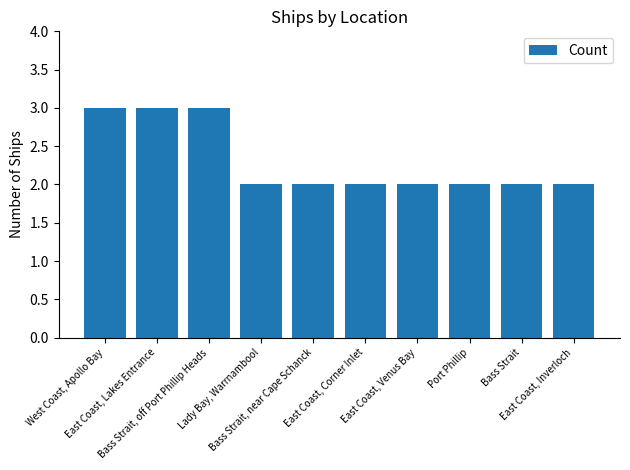

Count the number of data series in this chart.

1